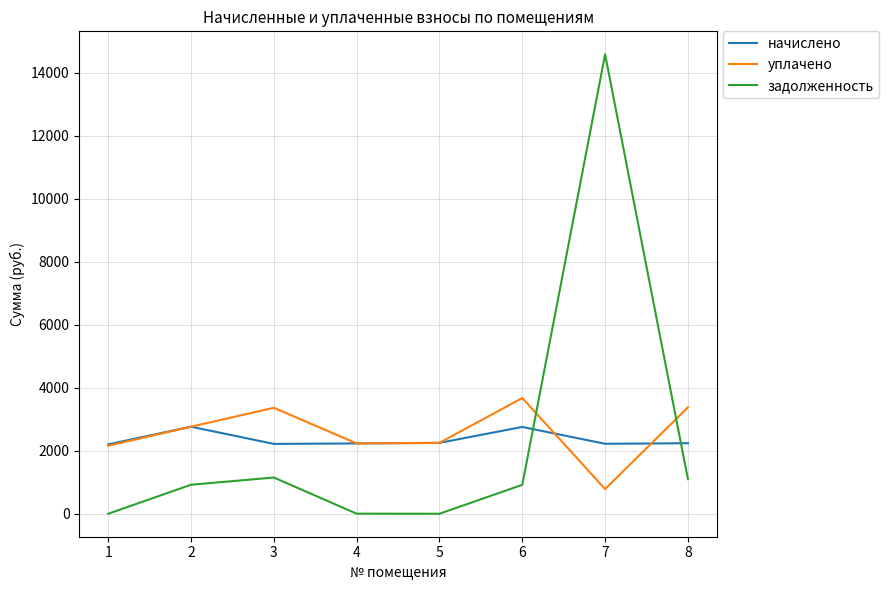

At which category is the sum across all series the highest?

7